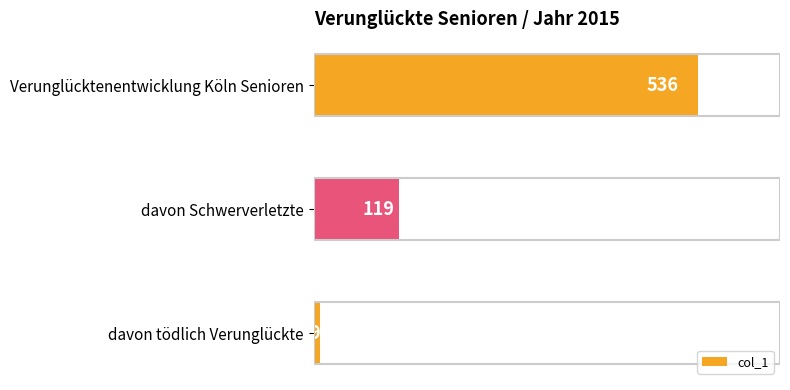

Does the chart contain any negative values?

No